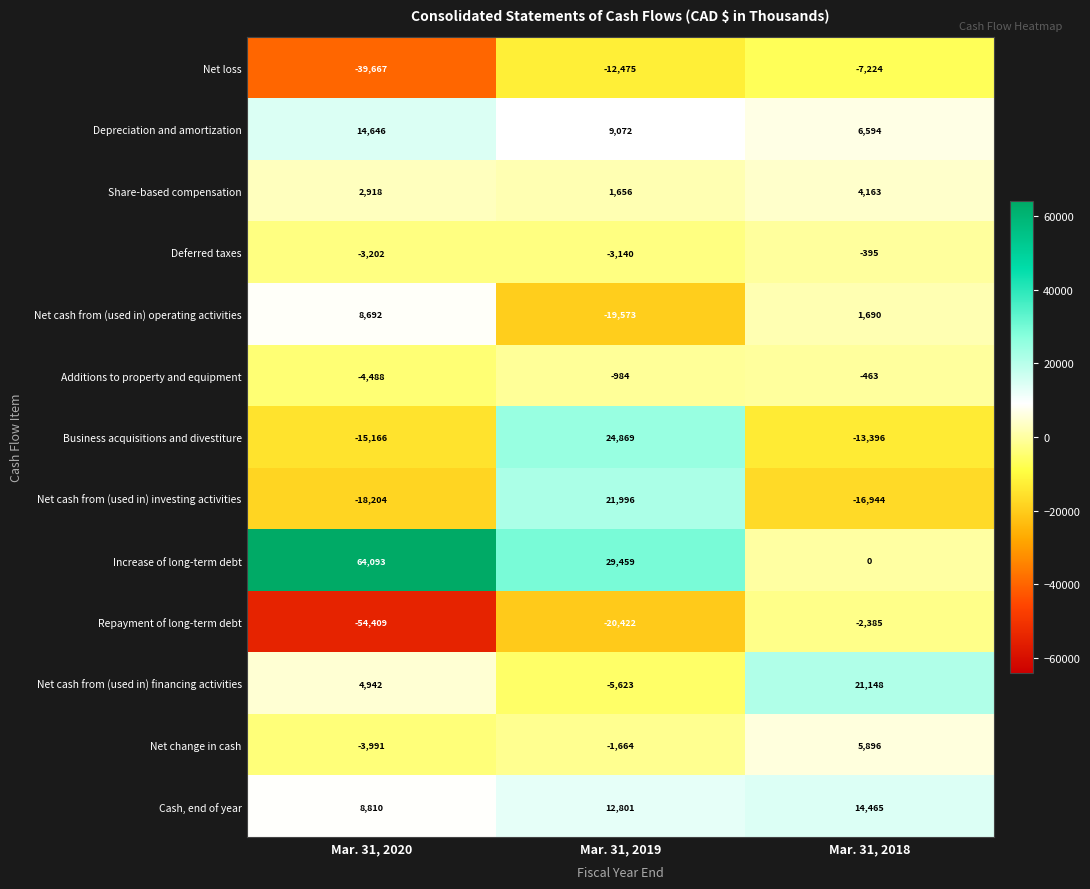

Which series has the largest total across all categories?

Increase of long-term debt